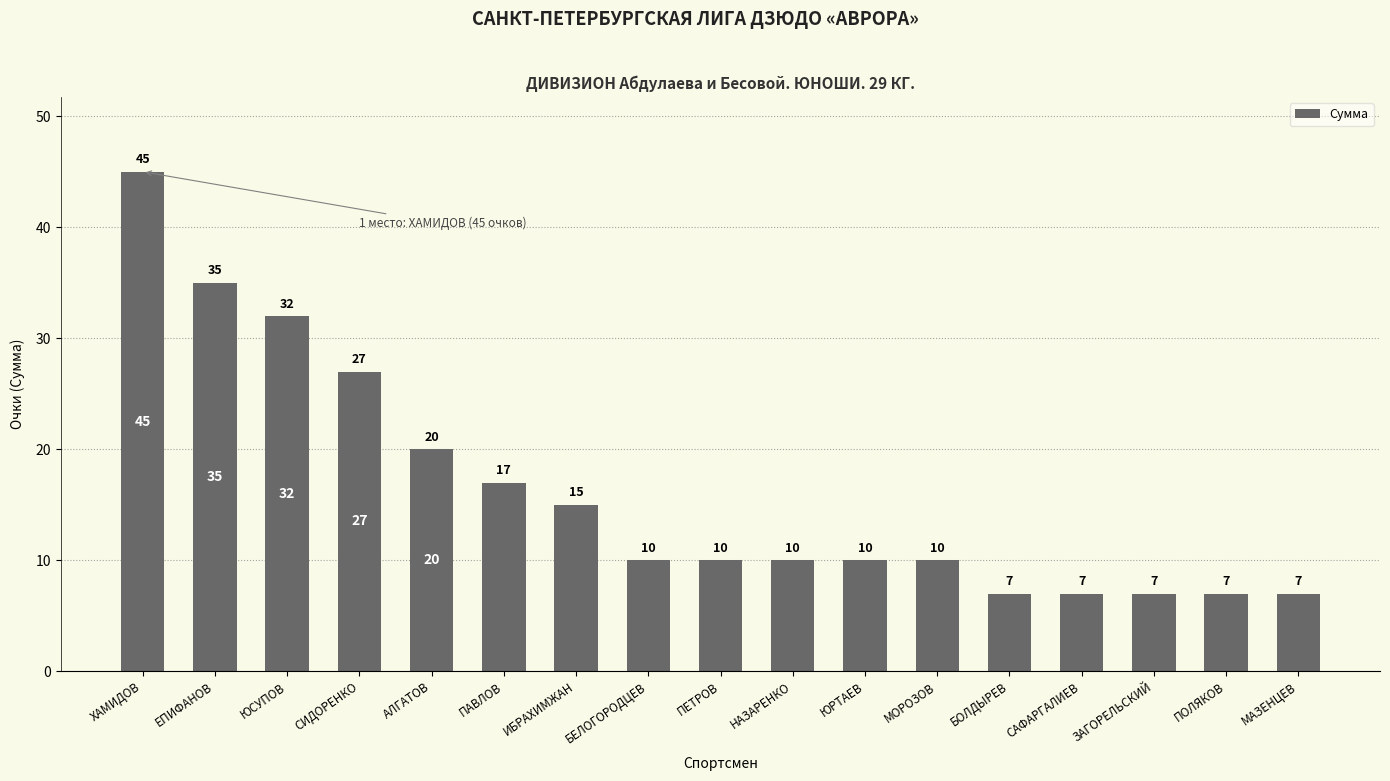

How many data points are less than 10?

5